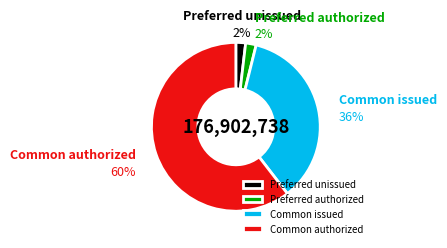

The Common issued slice represents 47% of the pie. True or false?

False